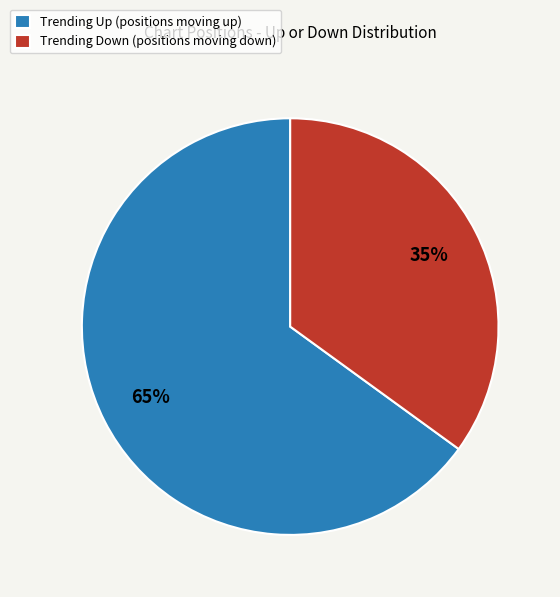

Is the sum of Trending Up (positions moving up) and Trending Down (positions moving down) greater than half?

Yes